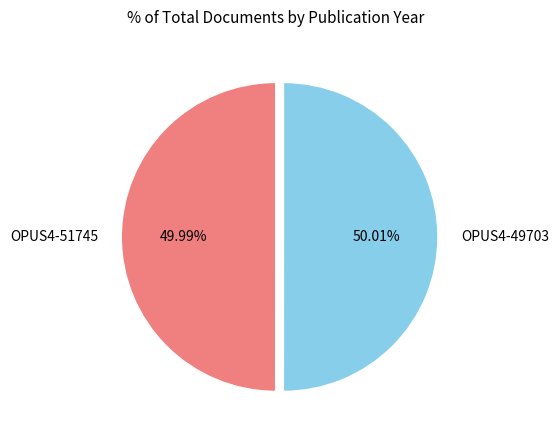

Do OPUS4-51745 and OPUS4-49703 together represent more than half of the pie?

Yes